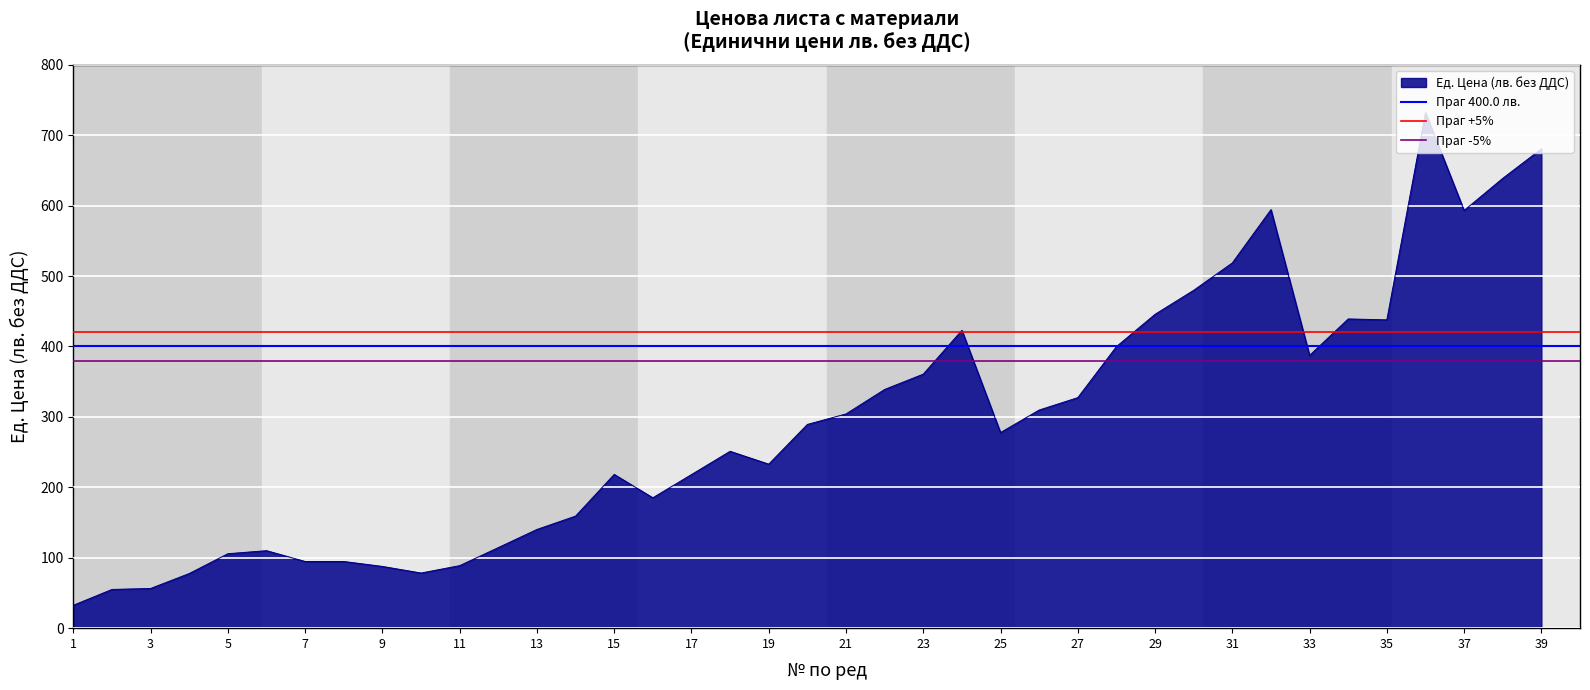

What is the average value of the Праг +5% series?

420